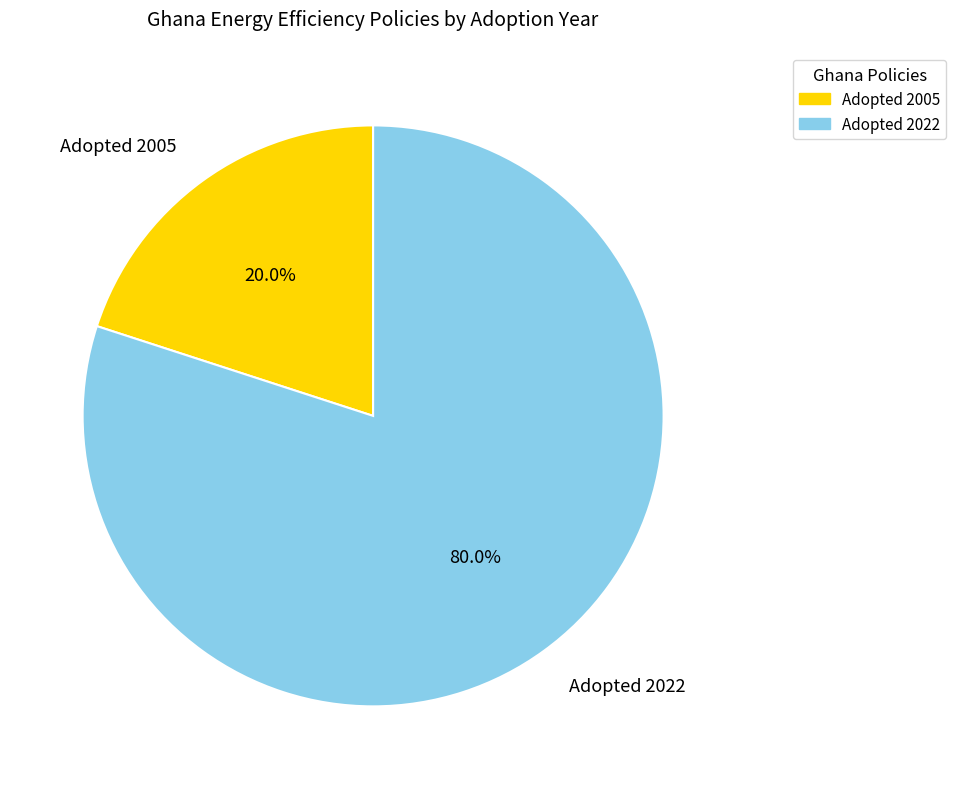

Rank the categories by value from lowest to highest.

Adopted 2005, Adopted 2022